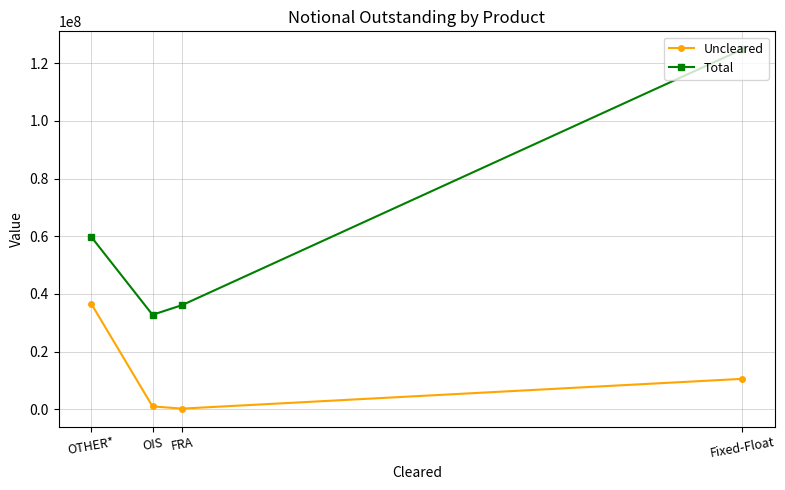

What is the label of the 1st point from the right?

Fixed-Float